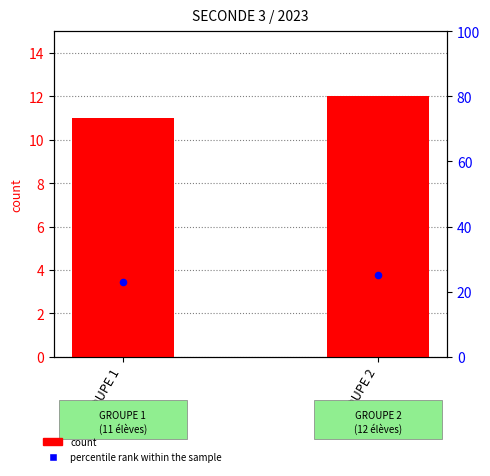

Is the value of count at GROUPE 2 greater than the value of percentile rank within the sample at GROUPE 1?

No